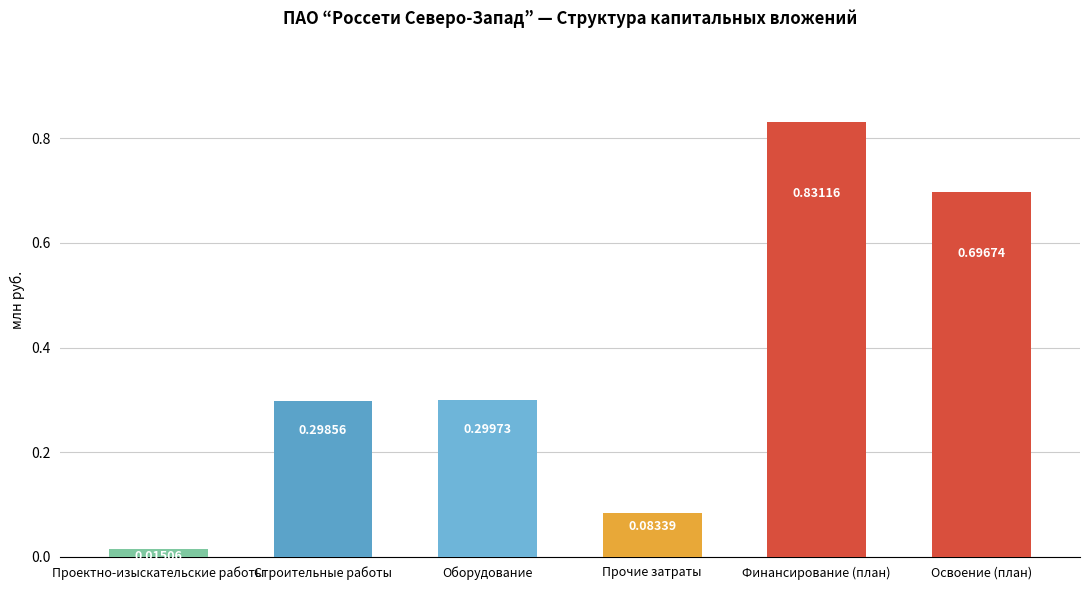

List the labels in order of value, smallest first.

Проектно-изыскательские работы, Прочие затраты, Строительные работы, Оборудование, Освоение (план), Финансирование (план)